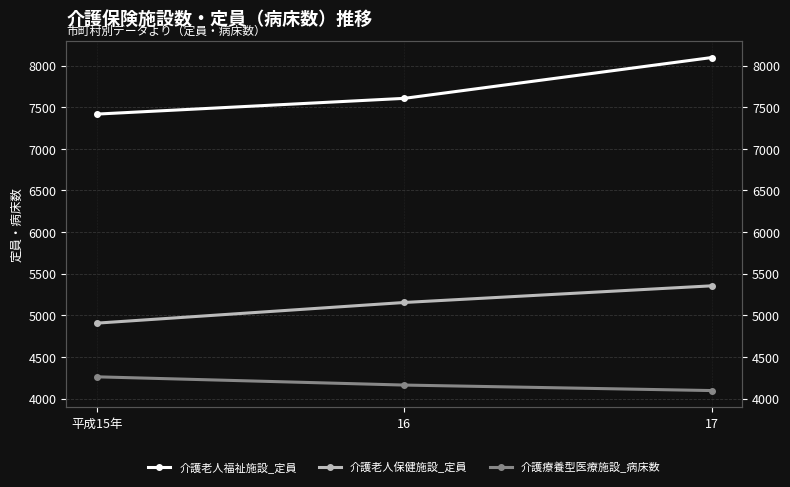

What is the sum of all 介護老人福祉施設_定員 values?

23119